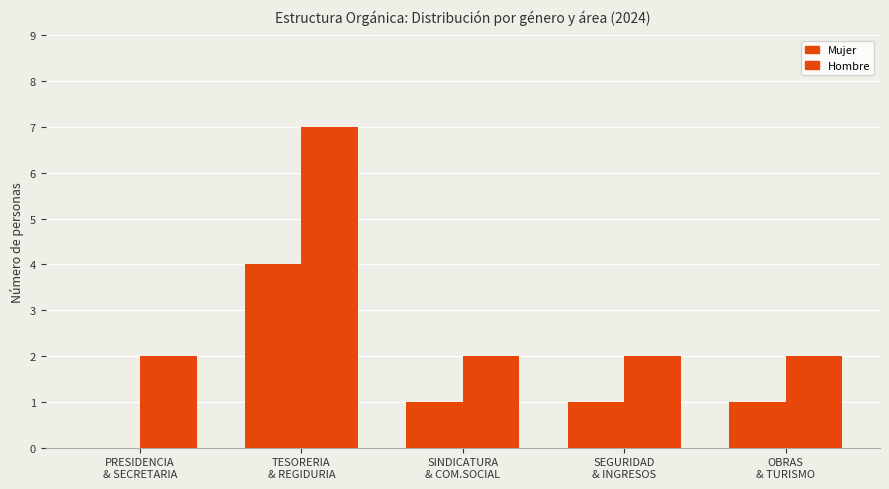

True or false: Hombre has a value of 3 at PRESIDENCIA
& SECRETARIA.

False